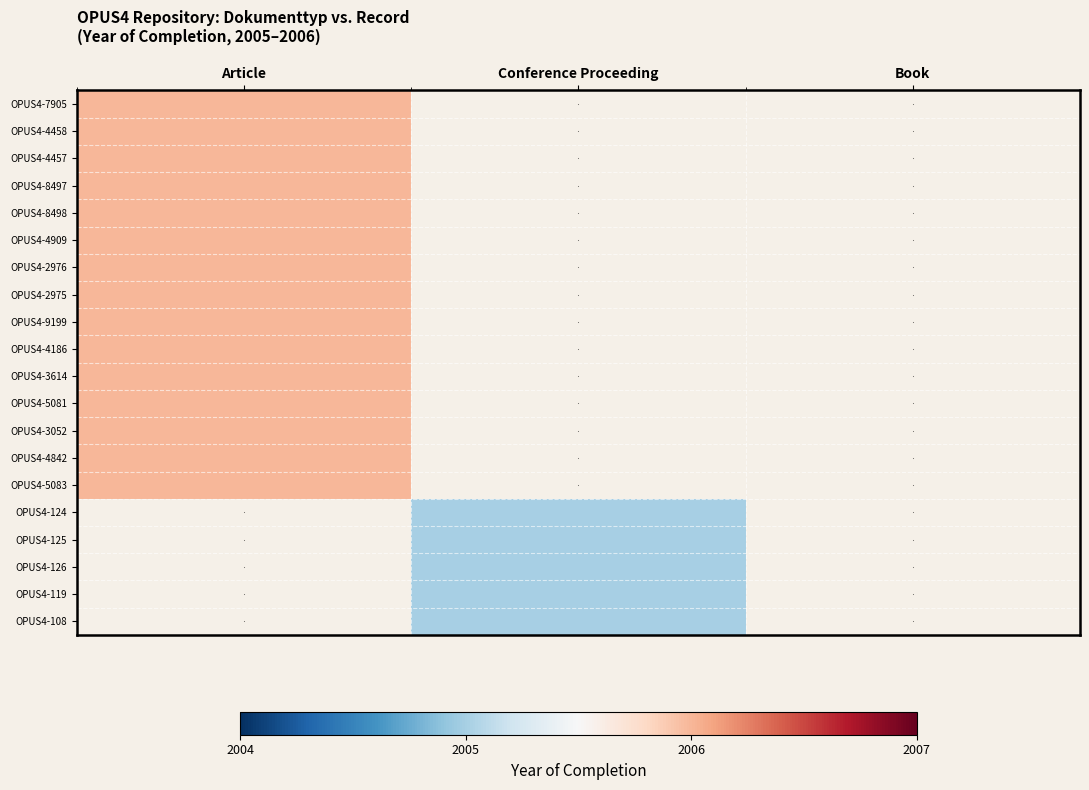

How many positive values does the OPUS4-8497 series have?

1